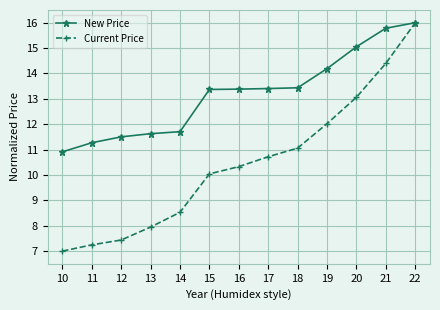

True or false: Current Price has a value of 20.9 at 20.

False